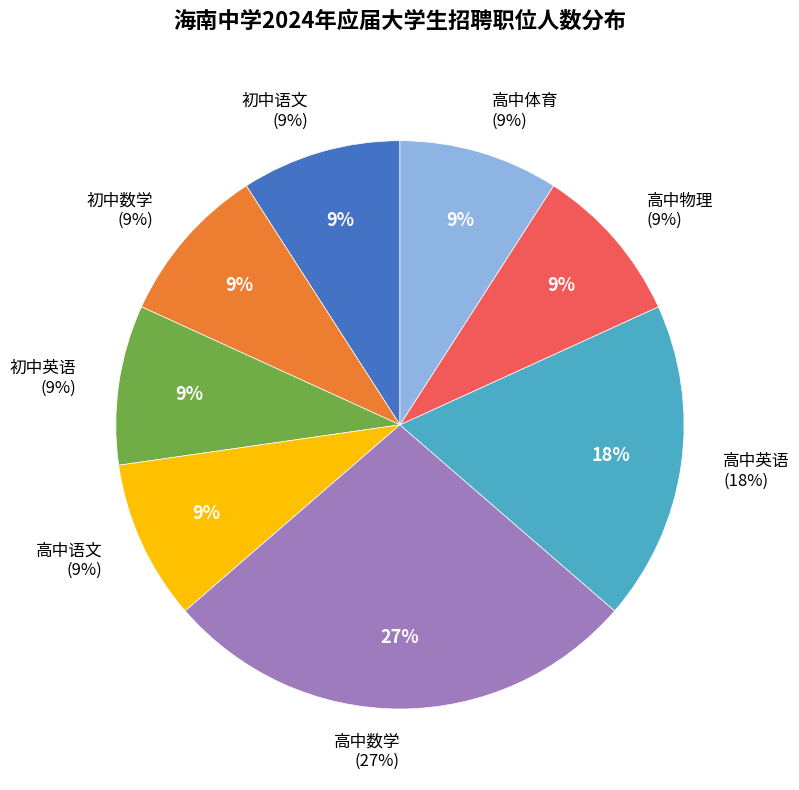

The 初中英语 slice represents 20% of the pie. True or false?

False